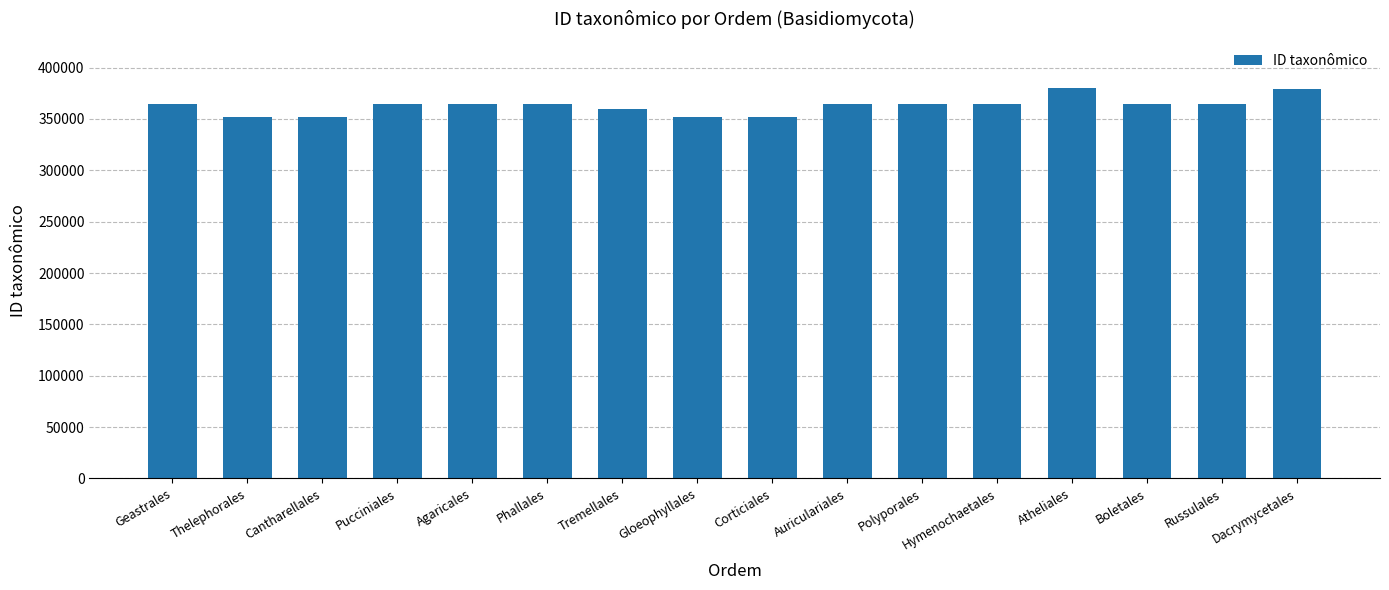

Read the value at Agaricales.

364110